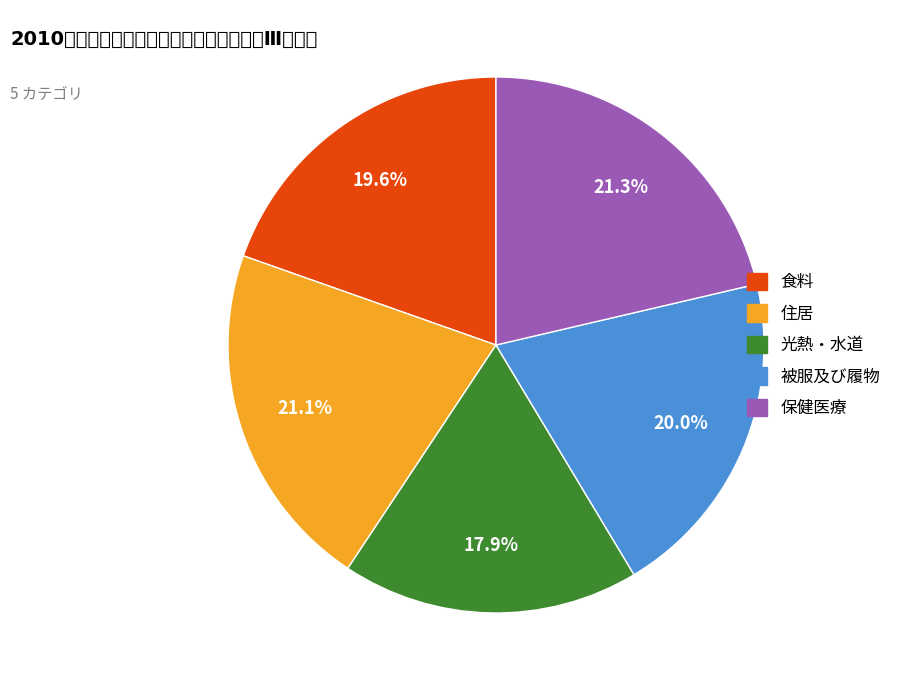

Is there any slice that represents more than half of the pie?

No